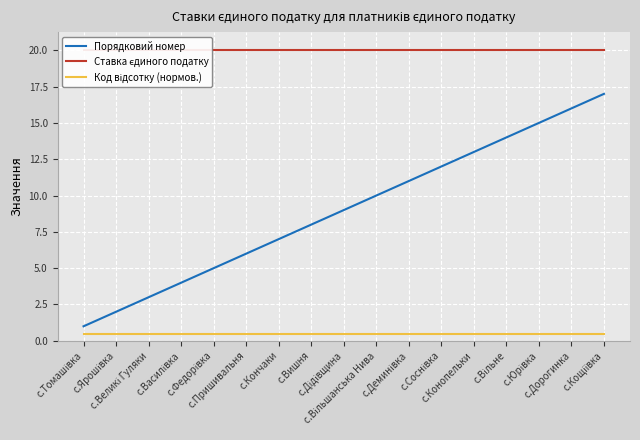

Rank the series by their average value, from highest to lowest.

Ставка єдиного податку, Порядковий номер, Код відсотку (нормов.)